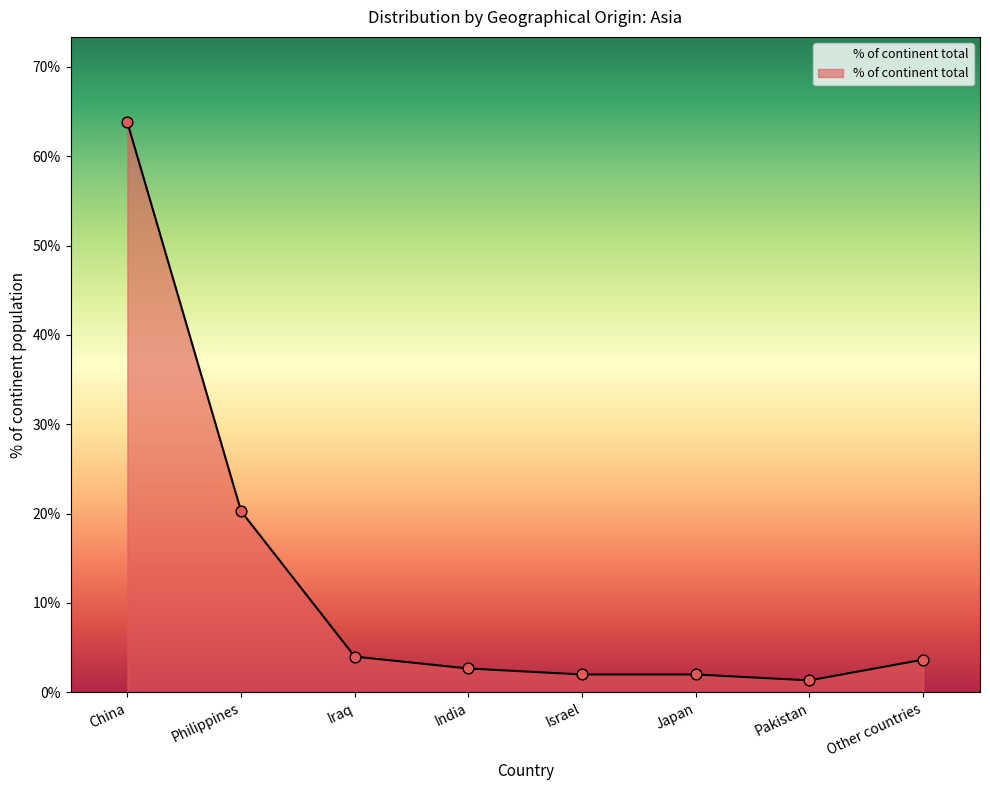

What is the change in value from China to Iraq?

-59.8